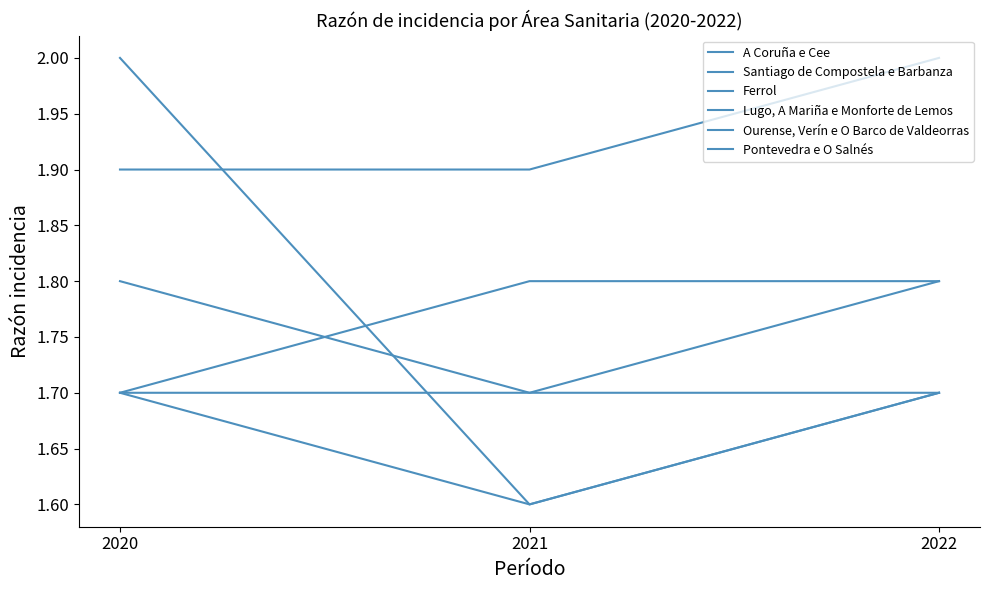

The value of Lugo, A Mariña e Monforte de Lemos at 2020 is 1.9. True or false?

True